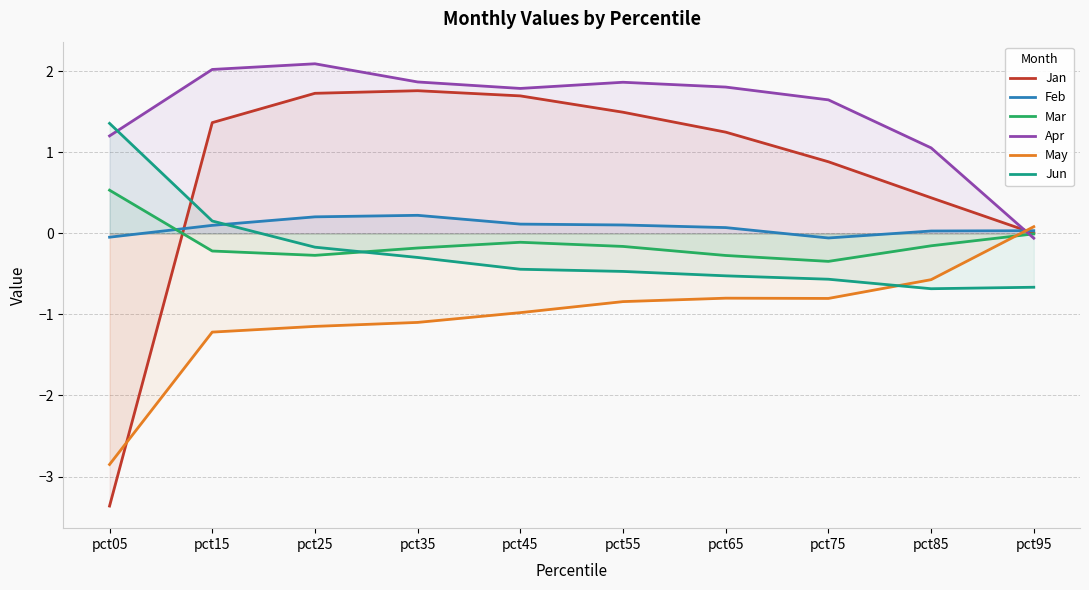

Where is May nearest to the value -1?

pct45